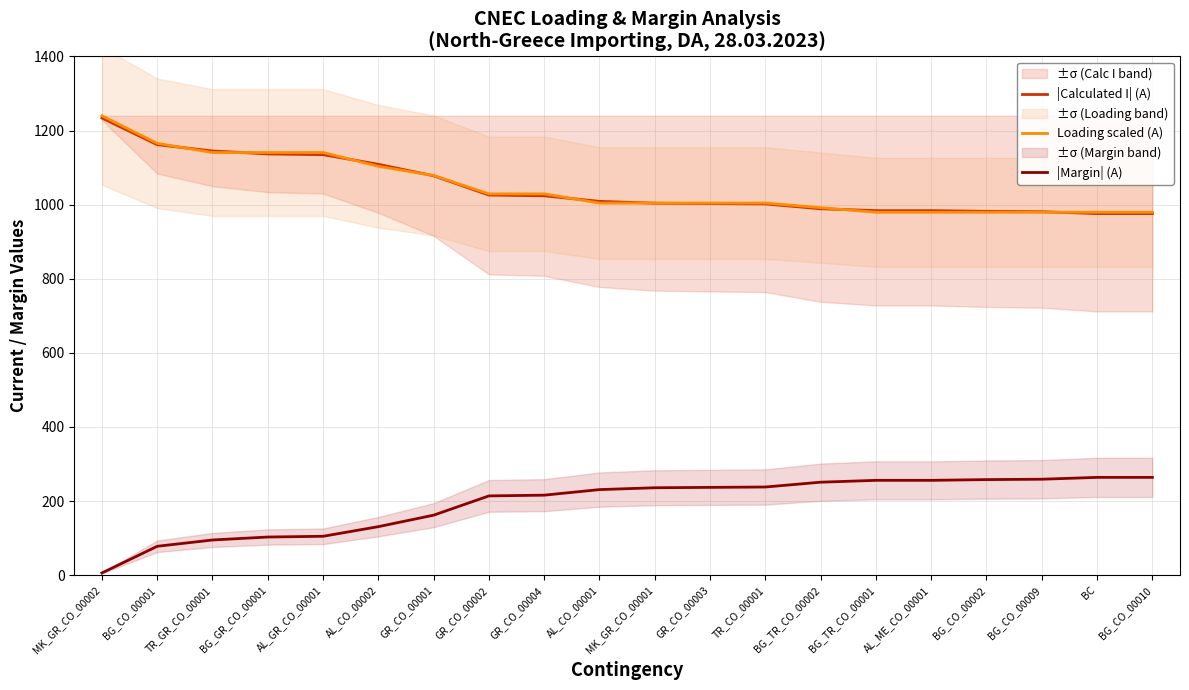

What is the difference between the second highest and minimum values in the |Calculated I| (A) series?

186.0